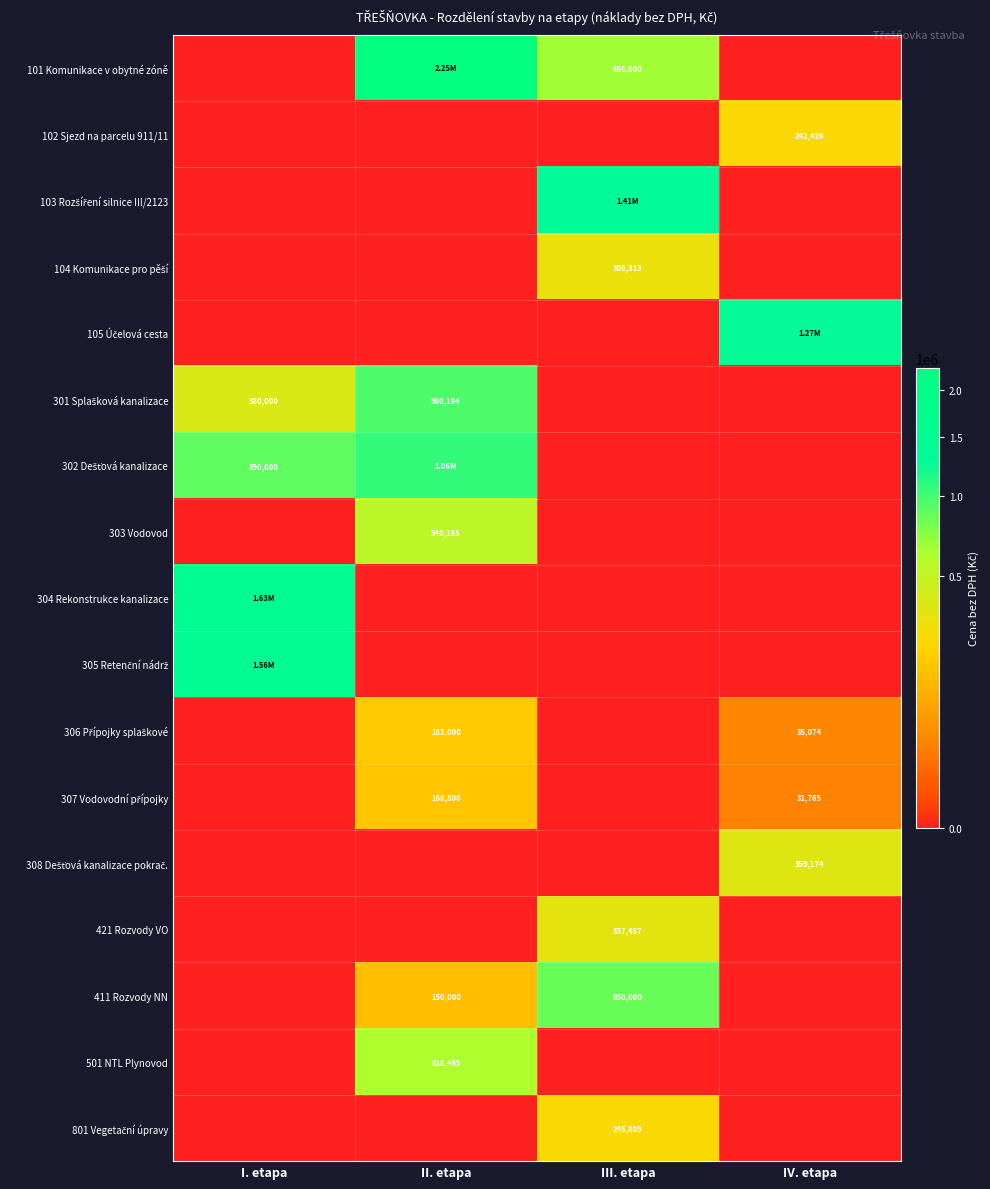

Is it true that 303 Vodovod equals 0 at III. etapa?

True